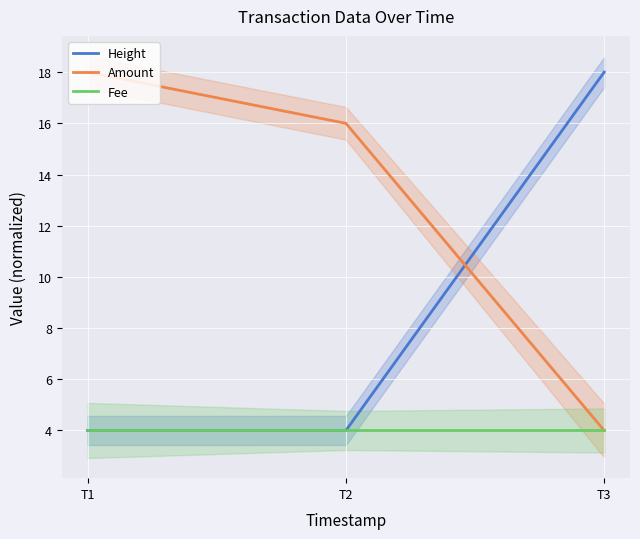

Does the chart display data point markers on the line(s)?

No